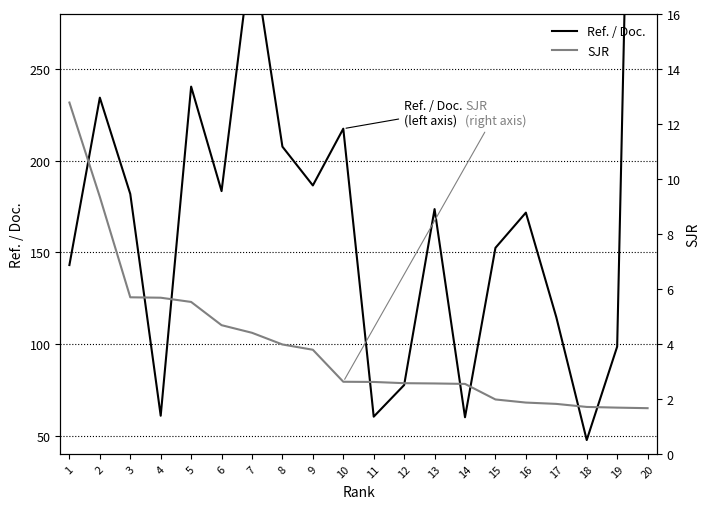

Where is the first local maximum for Ref. / Doc.?

2